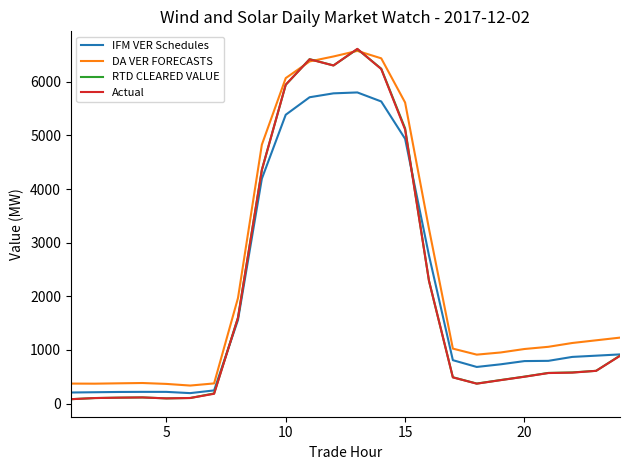

What is the highest value of the RTD CLEARED VALUE series?

6608.8